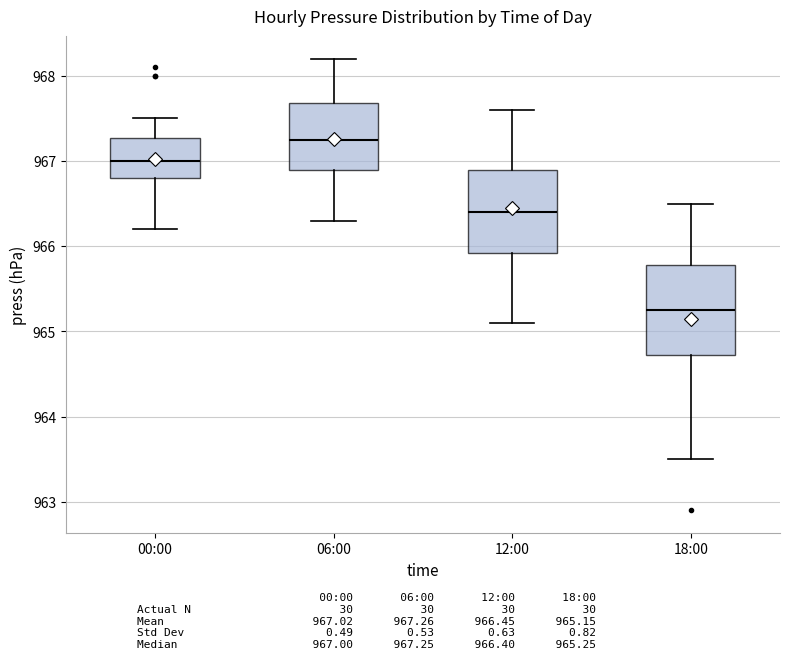

Reading left to right, transcribe this box plot: for each box, give where its median line is, the range the box spans, and where its two whiskers end, as read against the y-axis. The values are not printed on the chart, so give them approximately, as read against the axis.

00:00: median 967.0, box 966.8 to 967.3, whiskers 966.2 to 967.5
06:00: median 967.3, box 966.9 to 967.7, whiskers 966.3 to 968.2
12:00: median 966.4, box 965.9 to 966.9, whiskers 965.1 to 967.6
18:00: median 965.3, box 964.7 to 965.8, whiskers 963.5 to 966.5